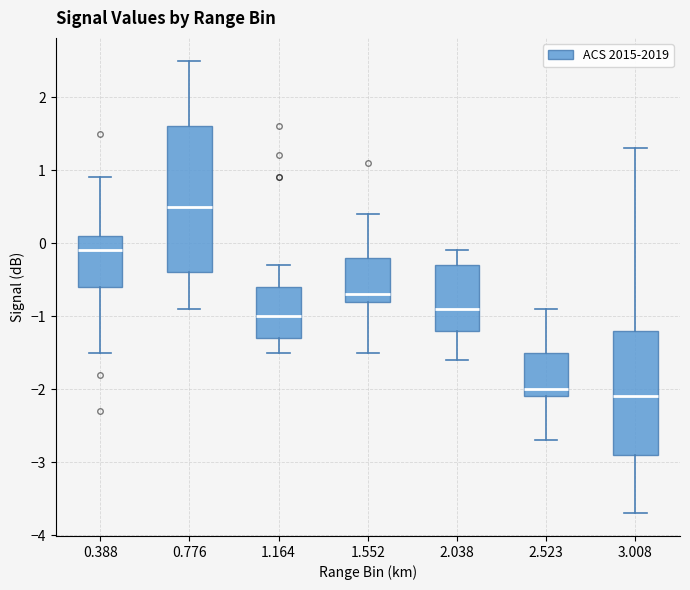

Where does the lower whisker of the box at x = 1.552 end on the y-axis? The values are not printed on the chart, so give them approximately, as read against the axis.

-1.5